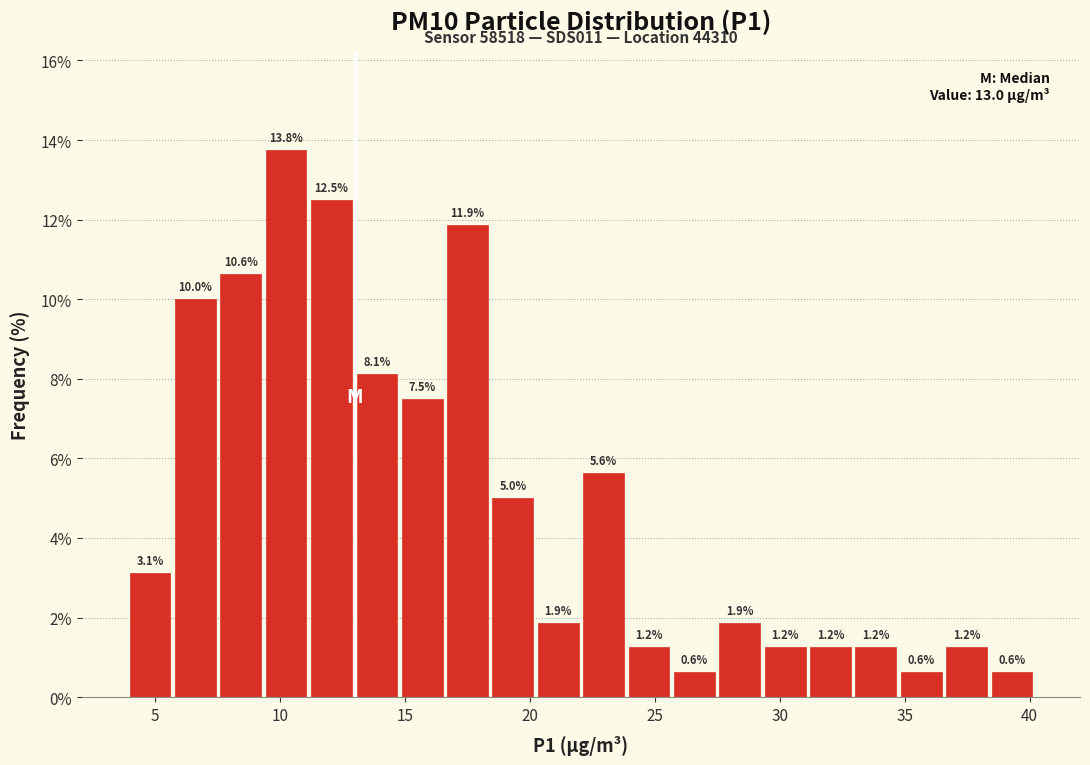

Around what value on the x-axis is the tallest bar? Give the approximate position of its centre, as read against the axis.

10.5